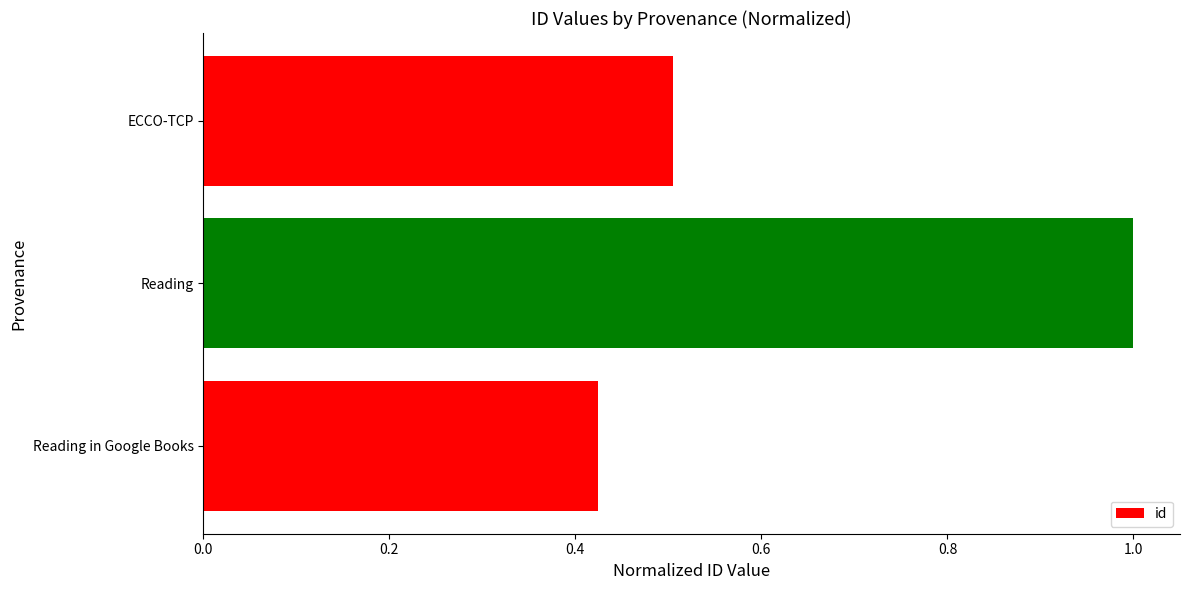

The chart shows a value of 1.7 at Reading. True or false?

False